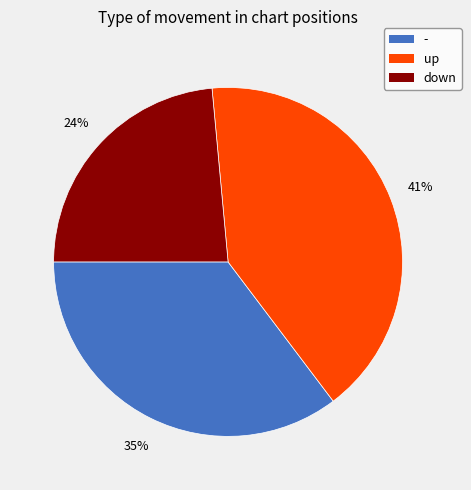

The - slice represents 47% of the pie. True or false?

False